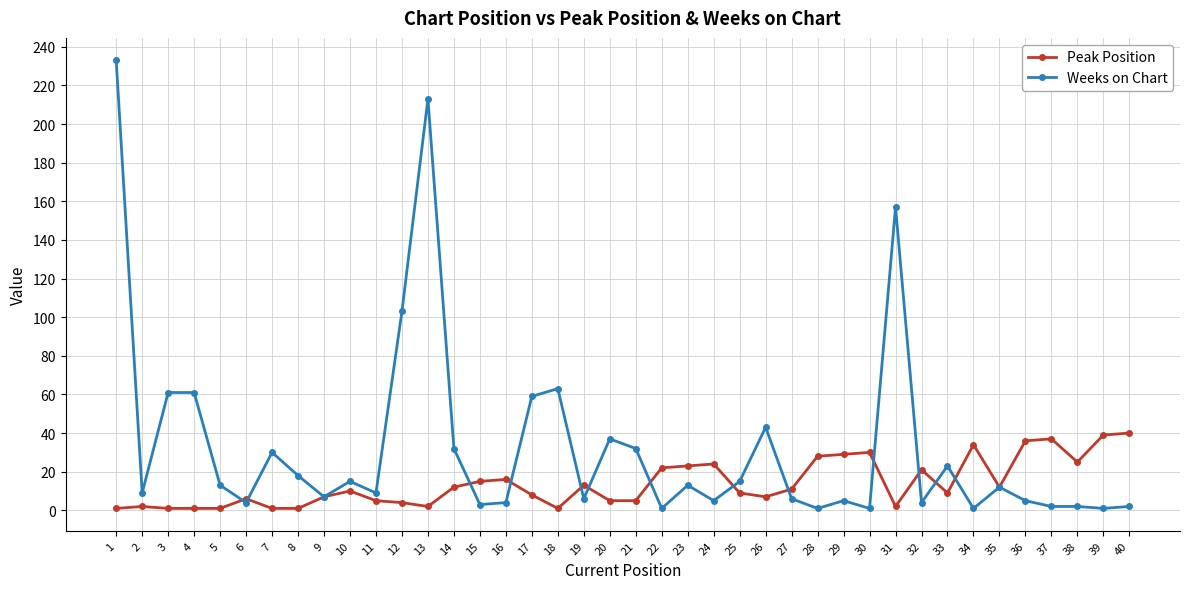

True or false: Peak Position has more than 2 points higher than both neighbors.

True